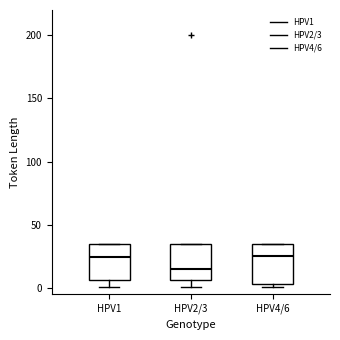

Reading left to right, transcribe this box plot: for each box, give where its median line is, the range the box spans, and where its two whiskers end, as read against the y-axis. The values are not printed on the chart, so give them approximately, as read against the axis.

HPV1: median 25, box 5 to 35, whiskers 0 to 35
HPV2/3: median 15, box 5 to 35, whiskers 0 to 35
HPV4/6: median 25, box 5 to 35, whiskers 0 to 35